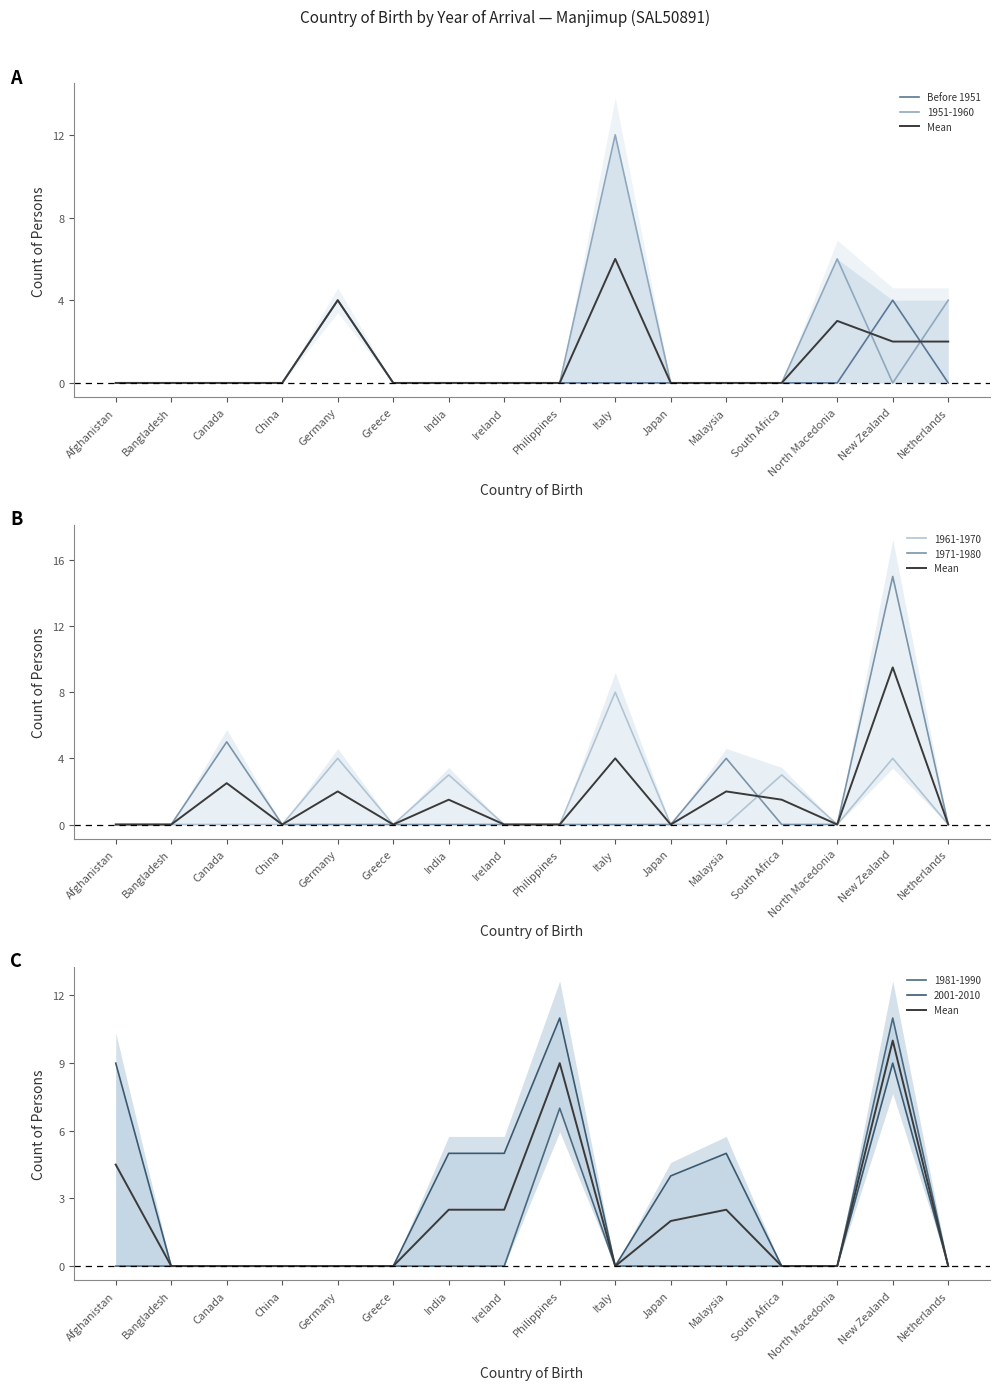

Count the number of categories in the chart.

16